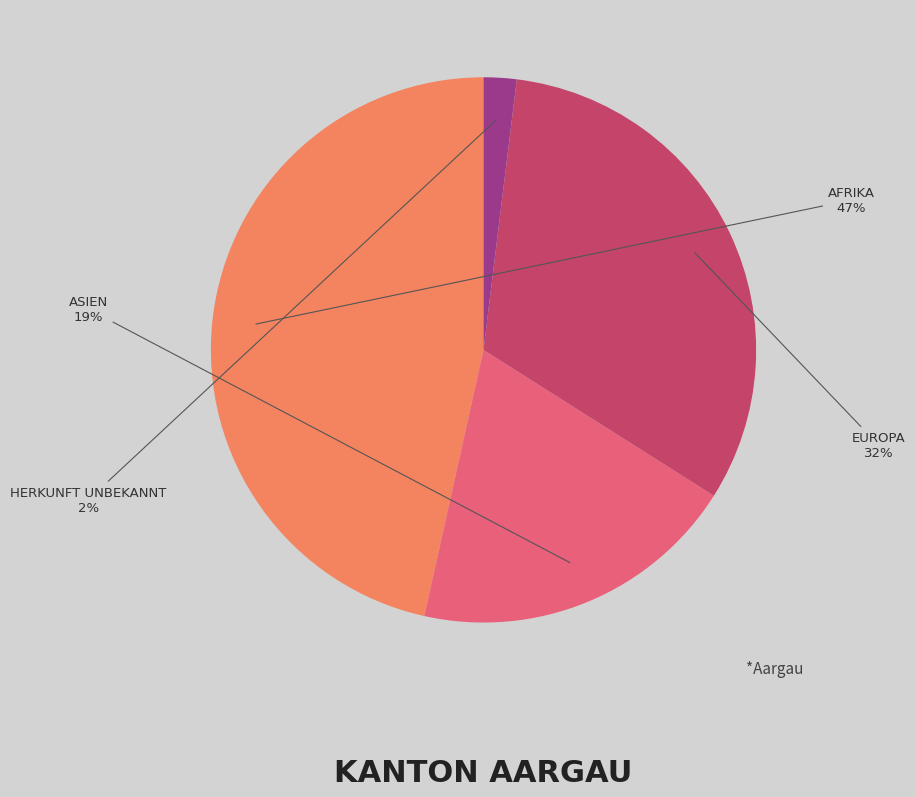

Is there any slice that represents more than half of the pie?

No